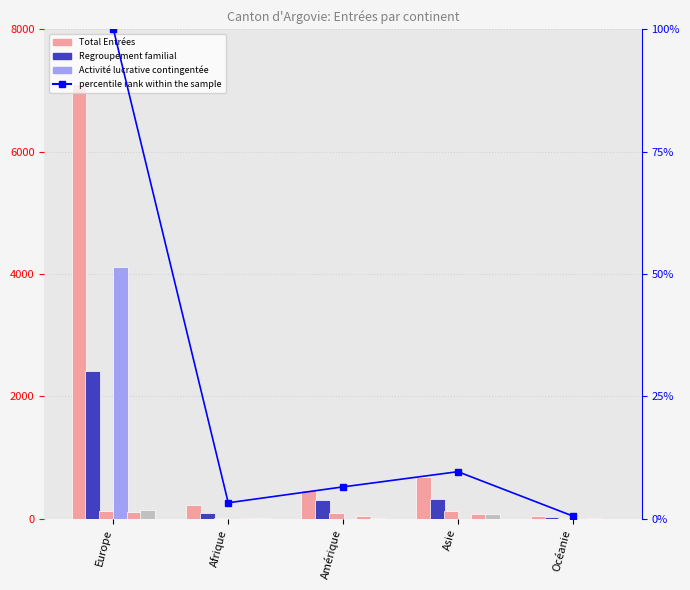

What is the average value of the Regroupement familial series?

630